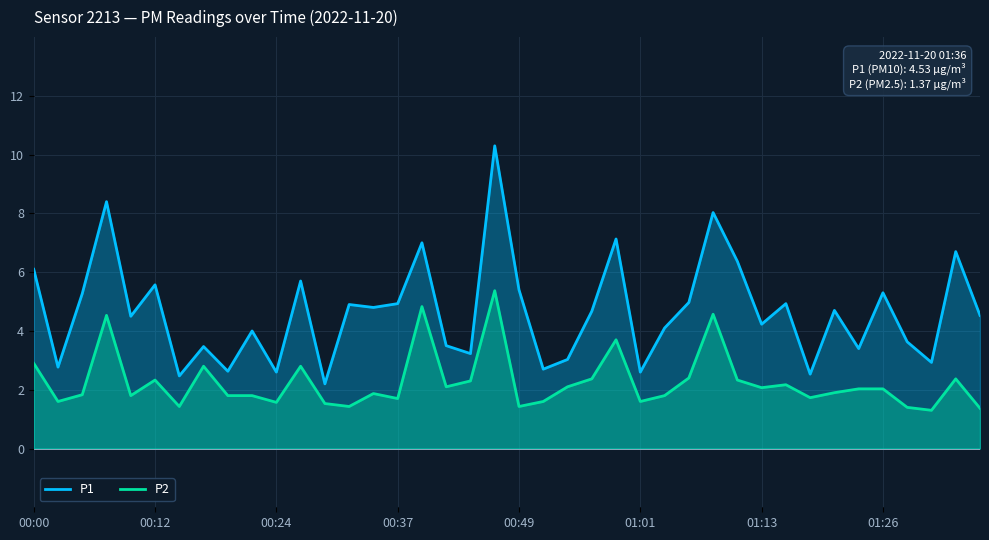

List the series in order of their overall mean, lowest first.

P2, P1